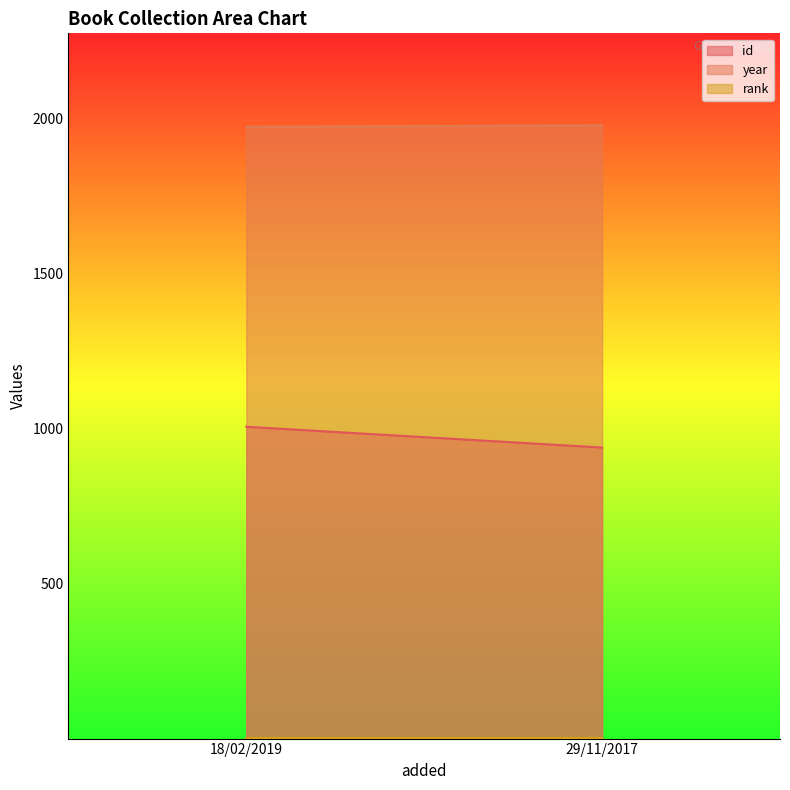

Which series has the widest spread of values?

id